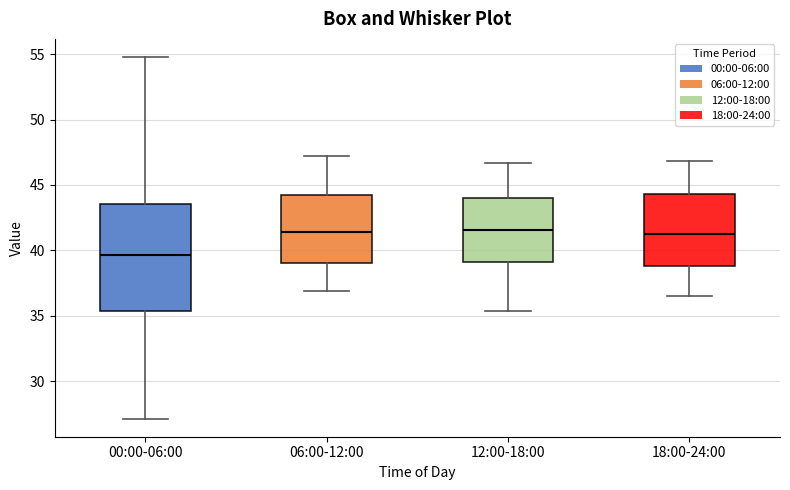

Comparing the boxes themselves (not the whiskers), which one is the tallest?

00:00-06:00